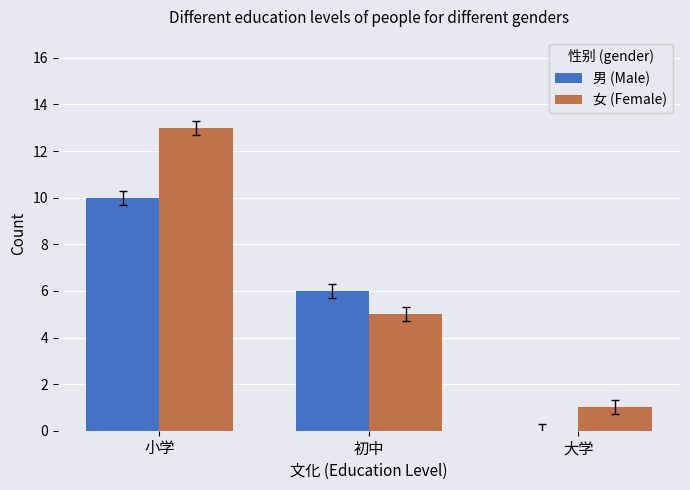

What is the highest value of the 男 (Male) series?

10